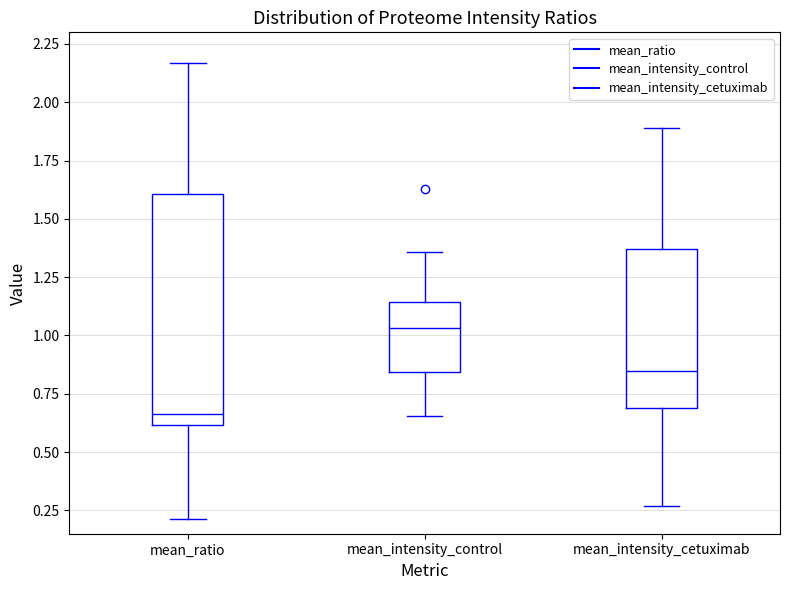

Which box's median line is the lowest?

mean_ratio